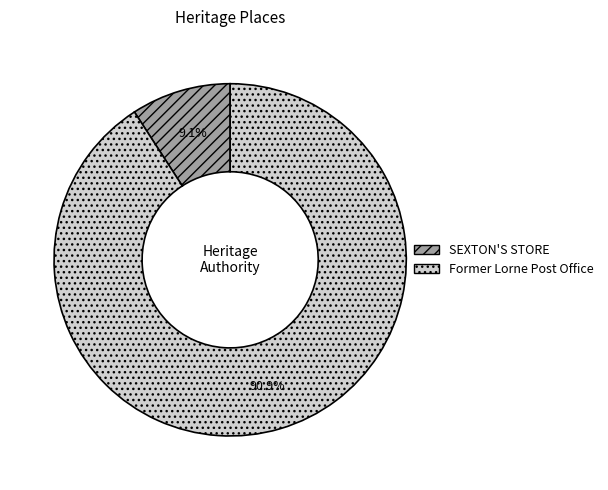

How many segments does this pie chart have?

2